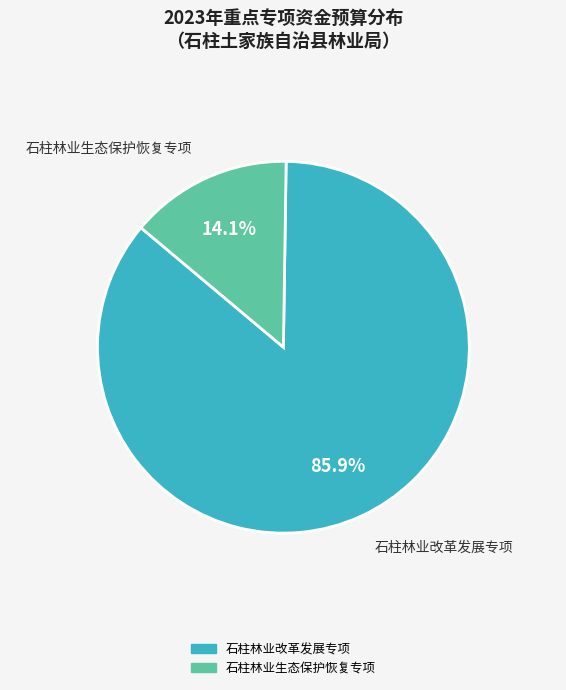

Between 石柱林业改革发展专项 and 石柱林业生态保护恢复专项, which is larger?

石柱林业改革发展专项